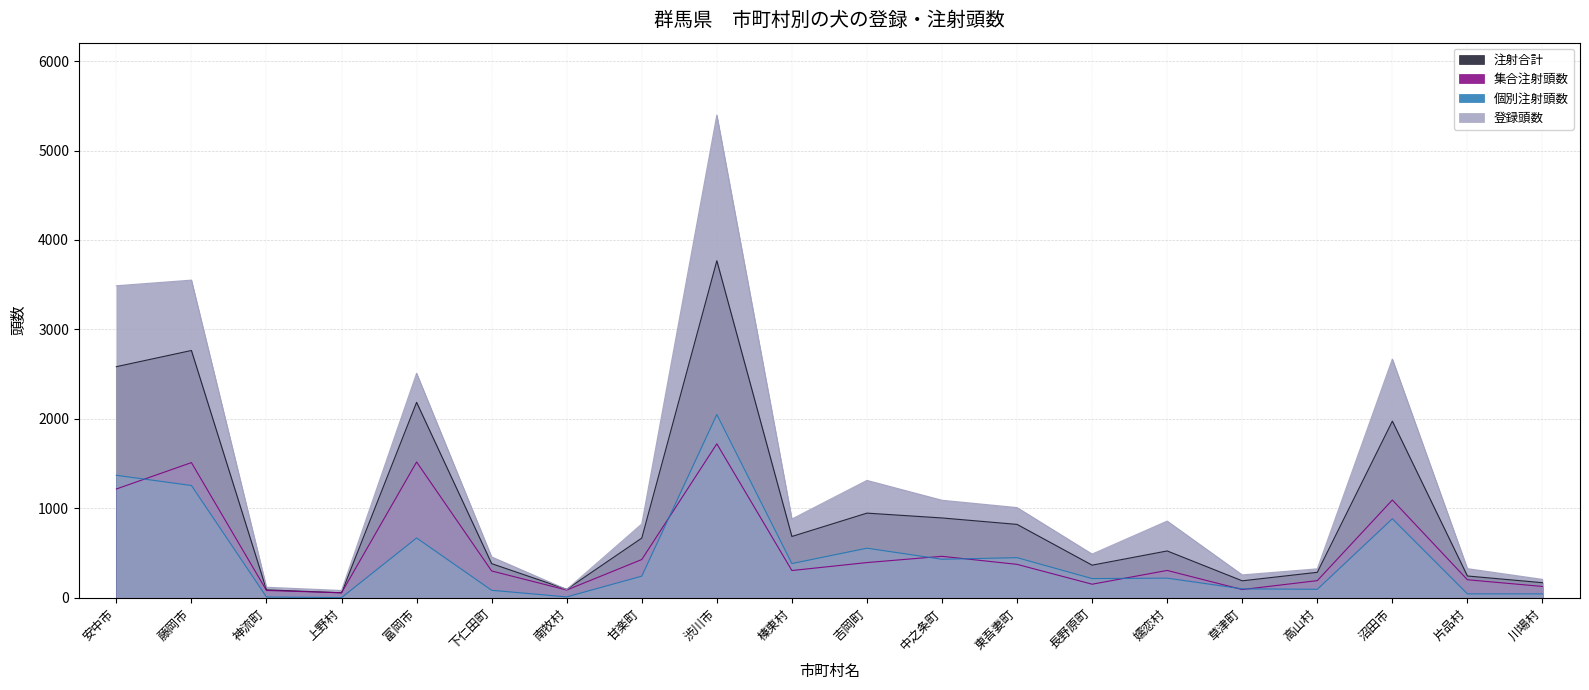

Between 吉岡町 and 片品村, which series saw the biggest shift?

登録頭数